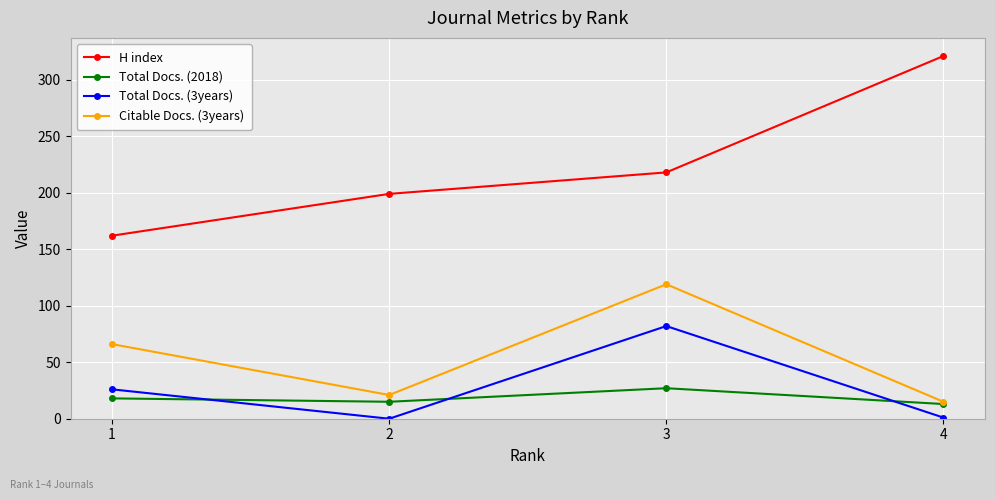

Which series has the largest range (max minus min)?

H index